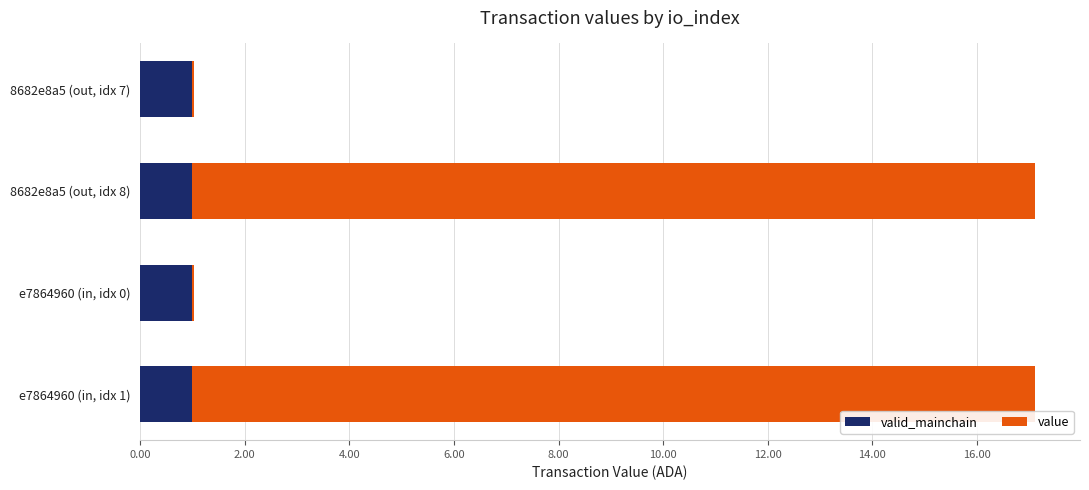

What is the total value across all series at 8682e8a5 (out, idx 8)?

17.1